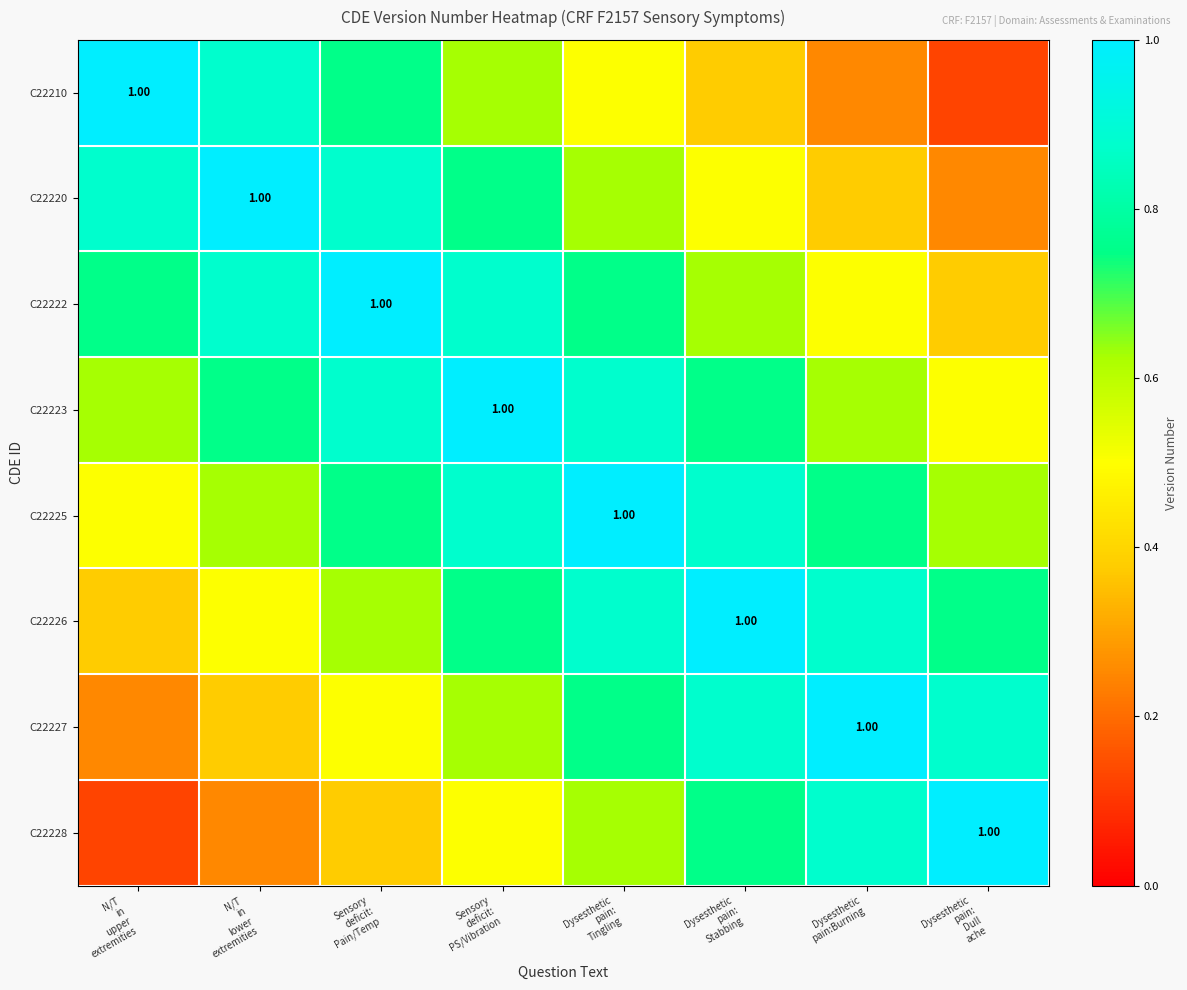

The C22223 series shows 0.8 at Dysesthetic pain: Stabbing. True or false?

True